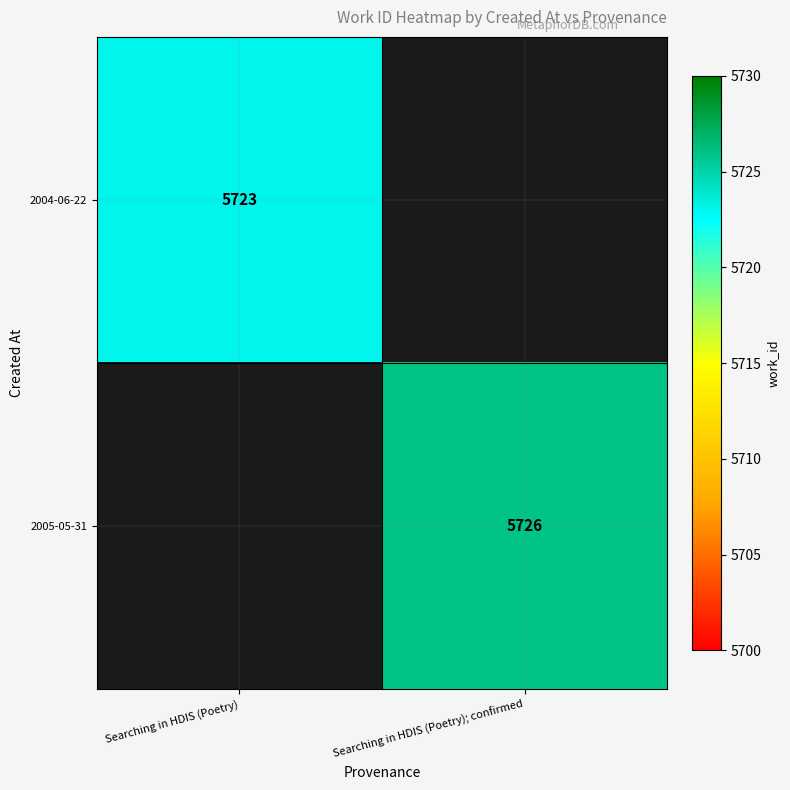

True or false: 2004-06-22 has a value of 3076 at Searching in HDIS (Poetry).

False